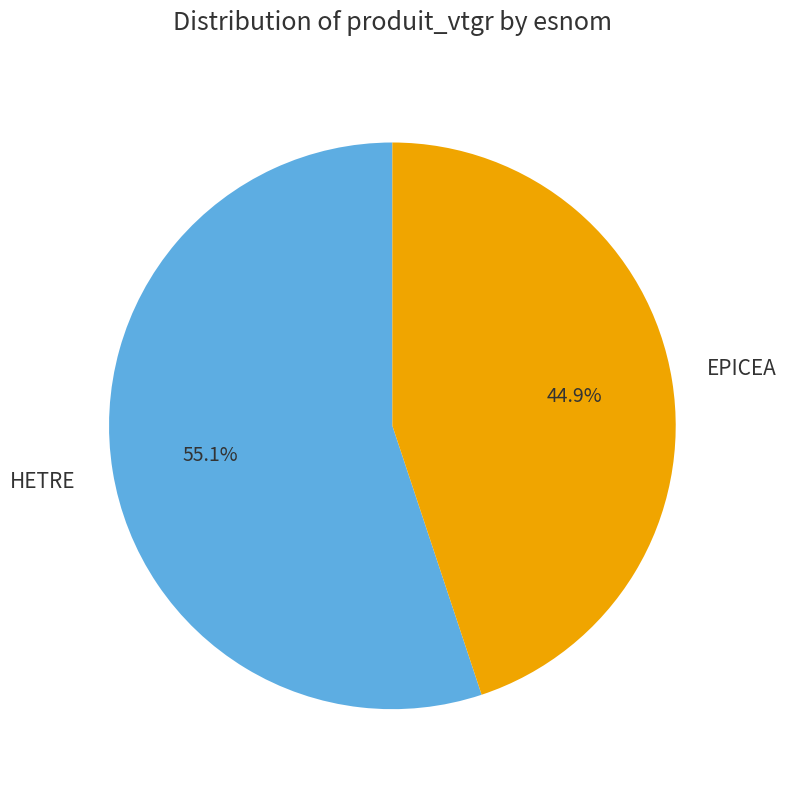

Which category accounts for the majority?

HETRE